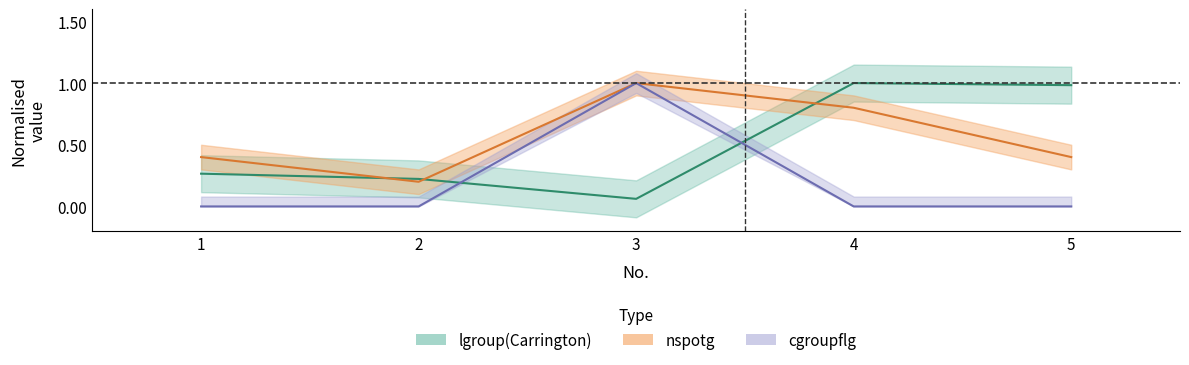

Where do nspotg and lgroup(Carrington) first cross each other?

1 and 2